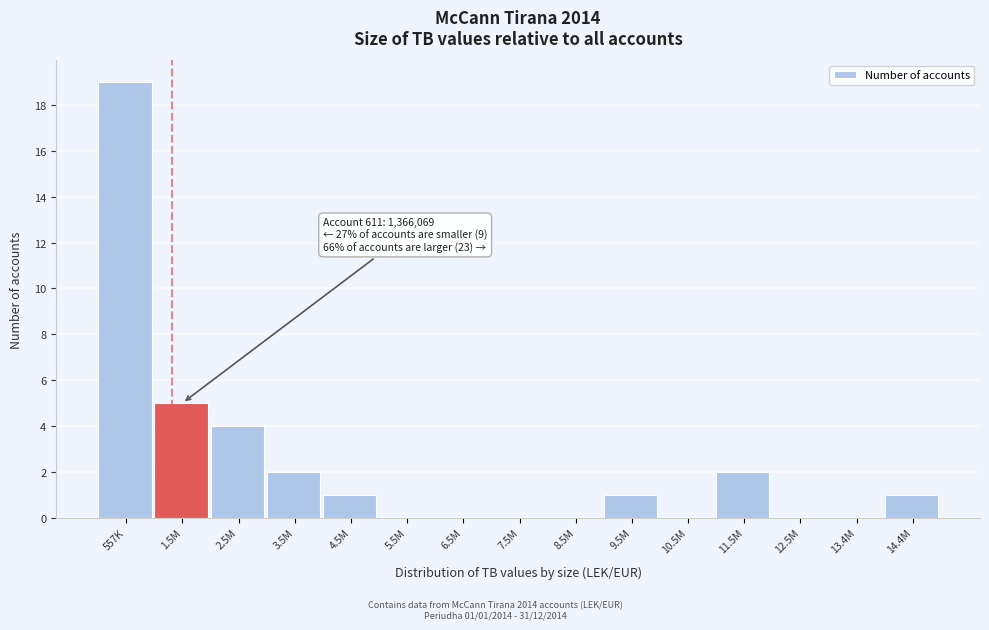

Reading left to right, extract all data points from this chart.

557K=19	1.5M=5	2.5M=4	3.5M=2	4.5M=1	5.5M=0	6.5M=0	7.5M=0	8.5M=0	9.5M=1	10.5M=0	11.5M=2	12.5M=0	13.4M=0	14.4M=1